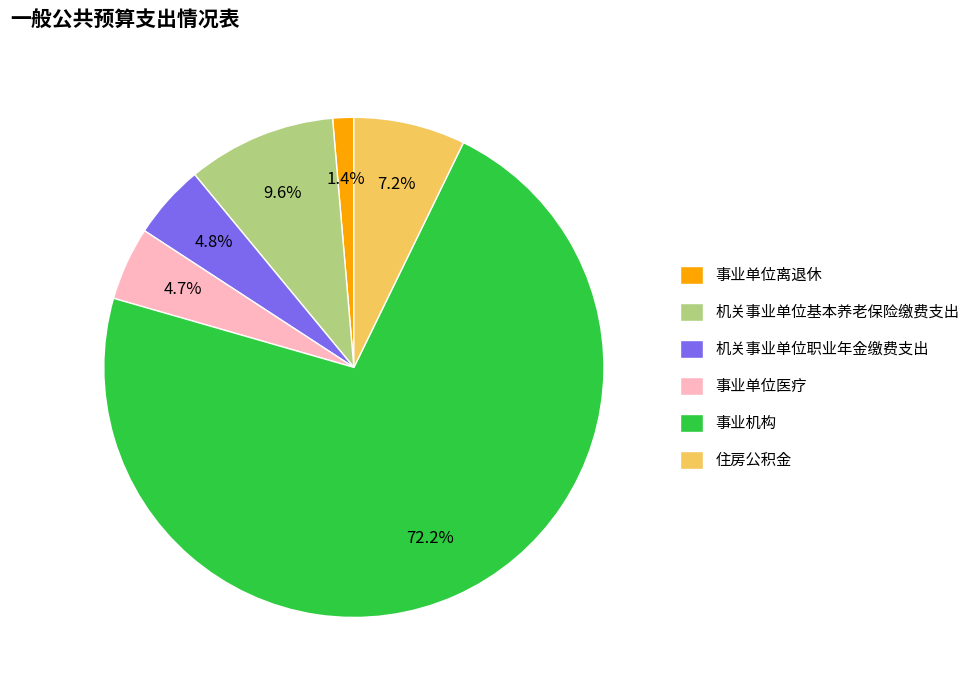

To the nearest percent, what portion does 事业单位离退休 represent?

1%